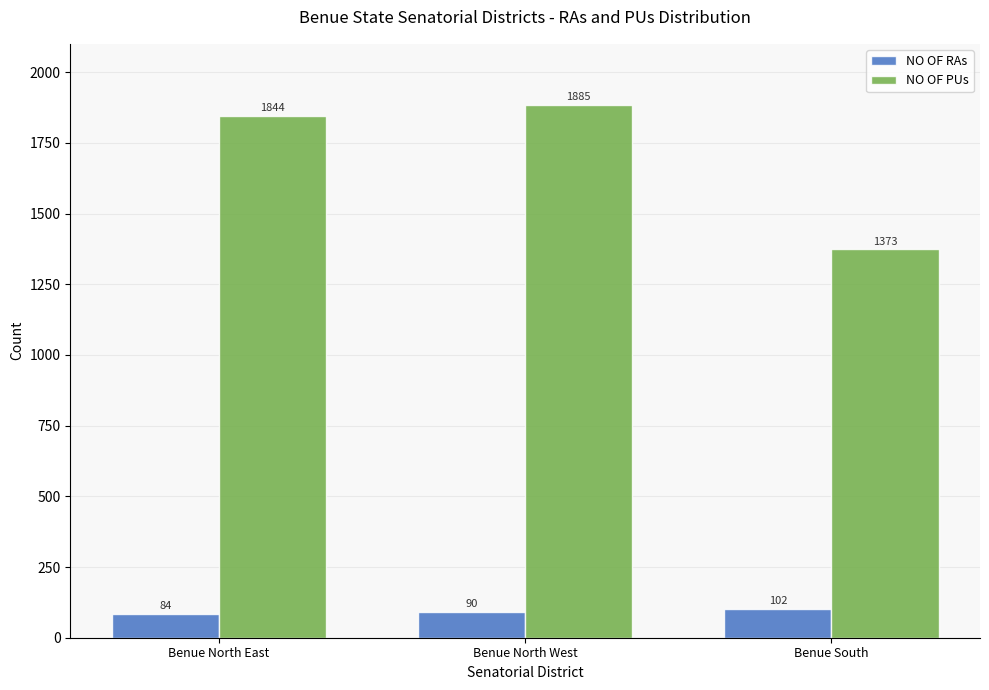

Which series has the widest spread of values?

NO OF PUs